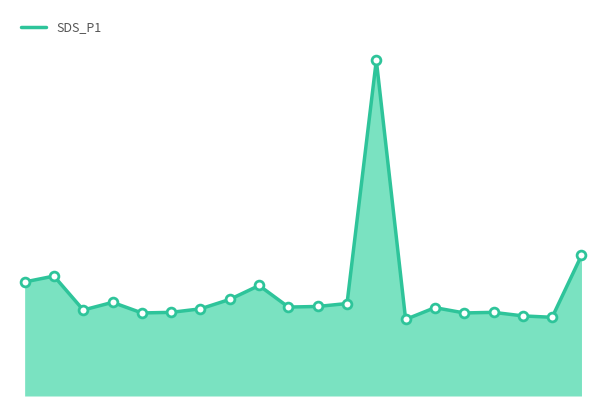

Does the chart have visible grid lines?

No